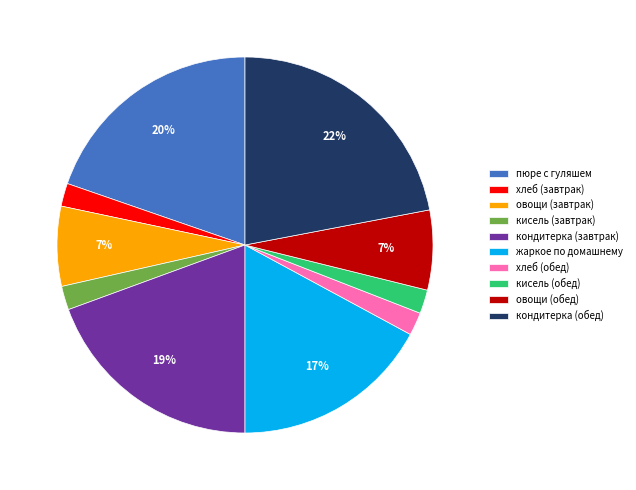

Is it true that хлеб (обед) is 12% of the pie?

False